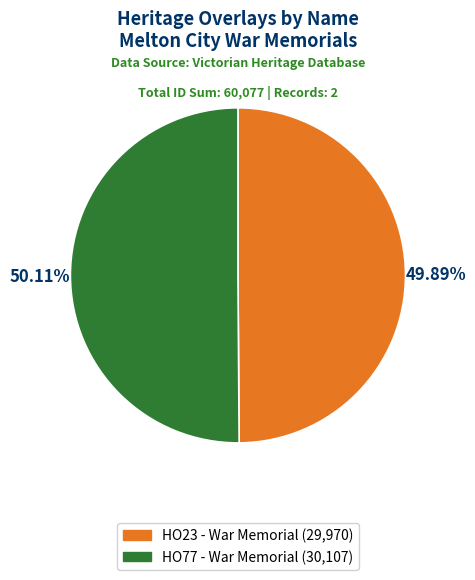

Approximately how many times larger is the value at HO23 - War Memorial compared to HO77 - War Memorial?

1.0